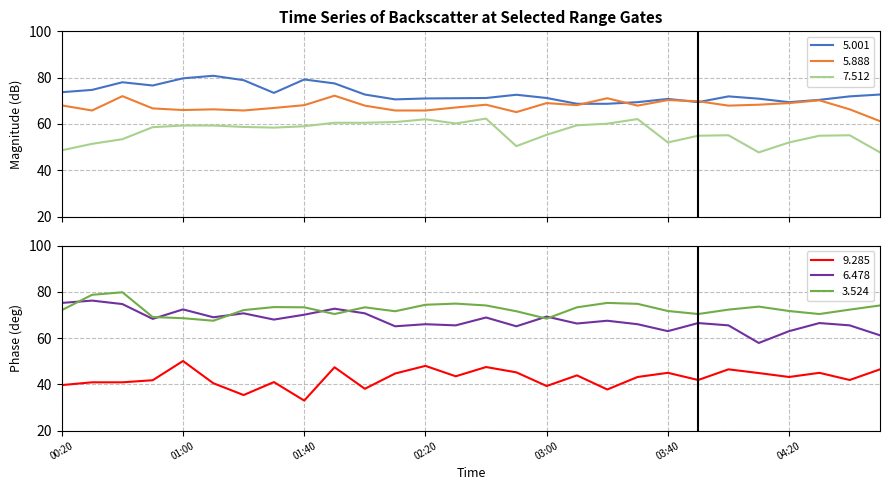

True or false: 6.478 has a value of 65.5 at 02:30.

True